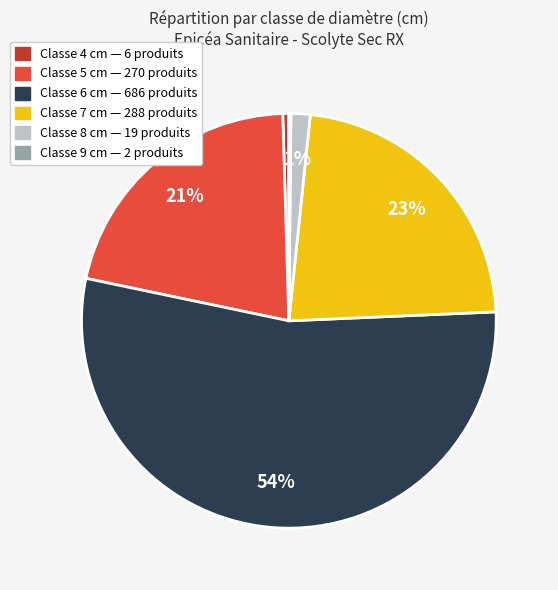

Does any single category account for the majority?

Yes